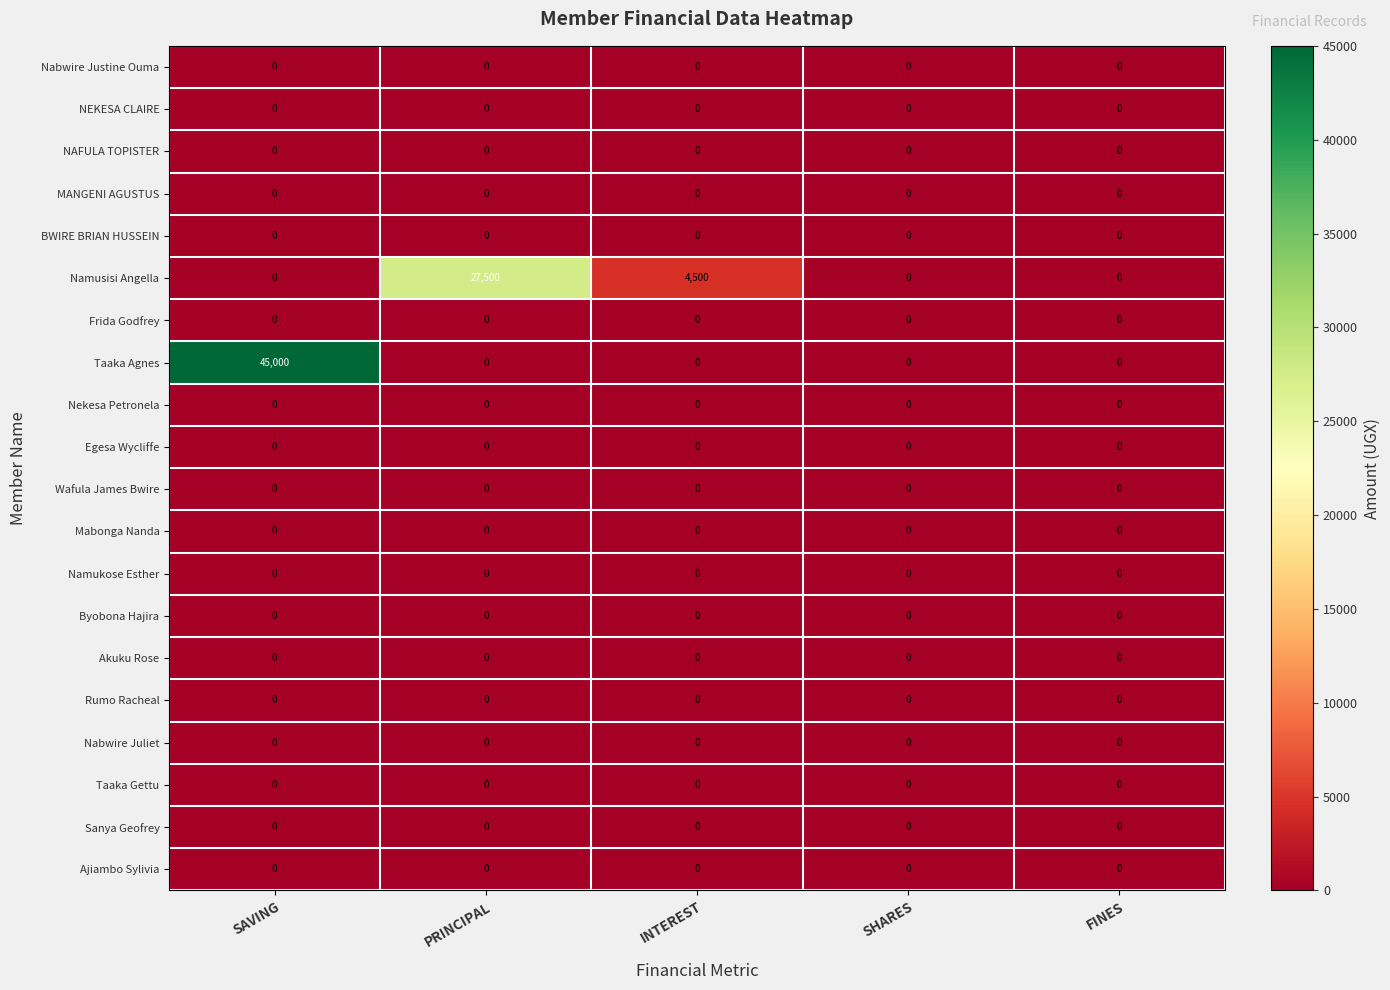

Which series has the largest range (max minus min)?

Taaka Agnes